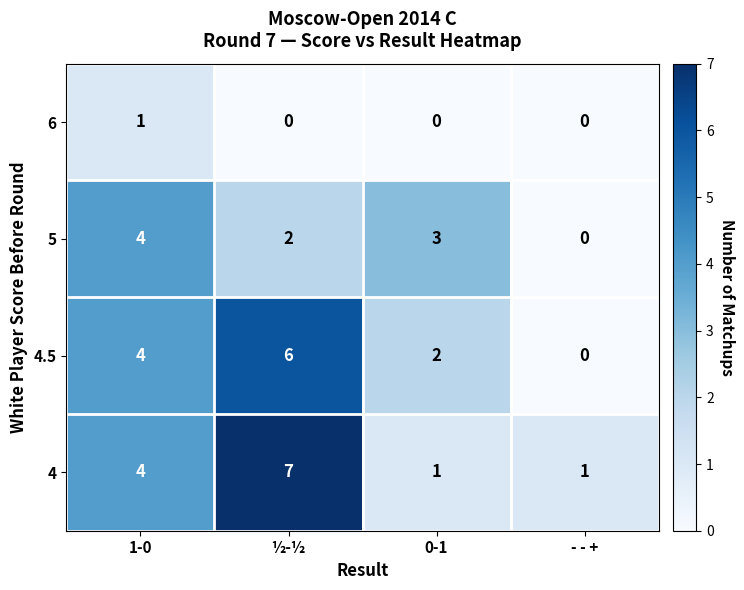

What is the sum of all 4 values?

13